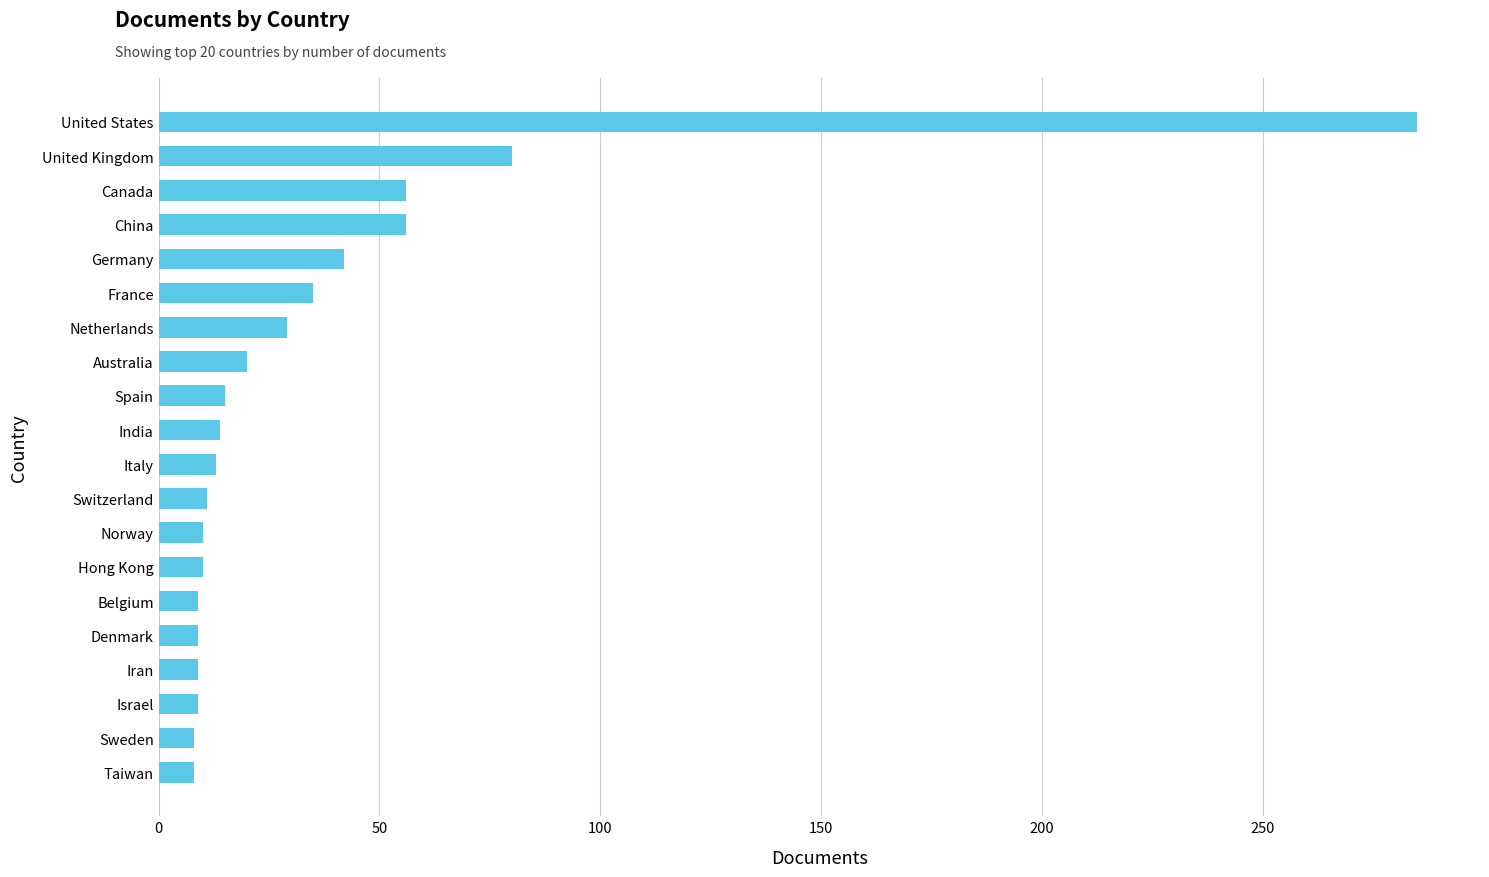

What value does the data have at Denmark?

9